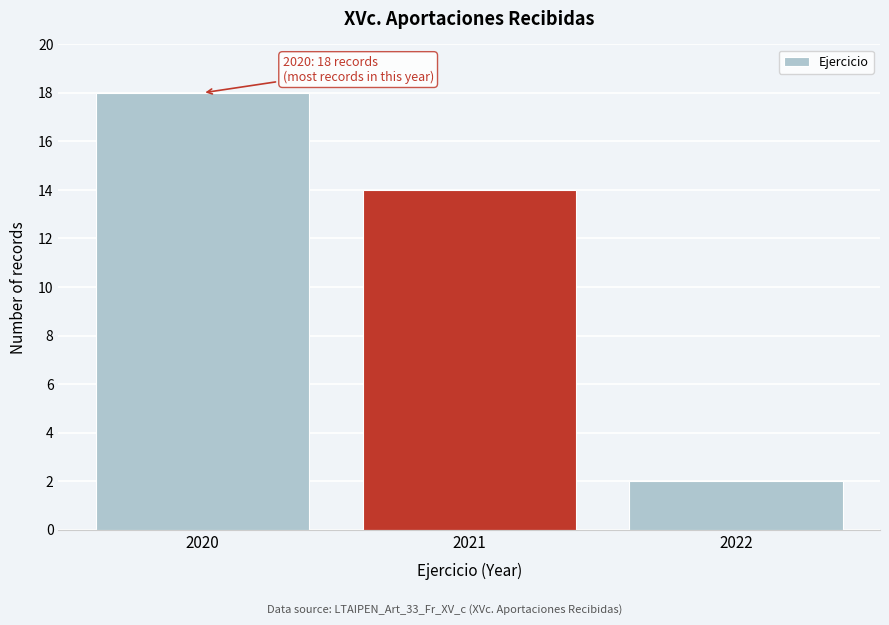

Over which range of the x-axis is the bar tallest?

2019.5 to 2020.5